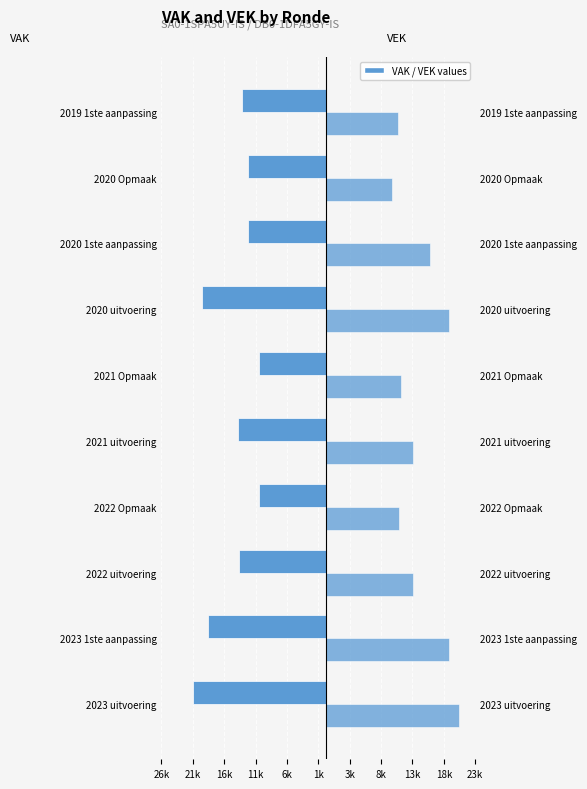

Which series has the largest total across all categories?

VEK